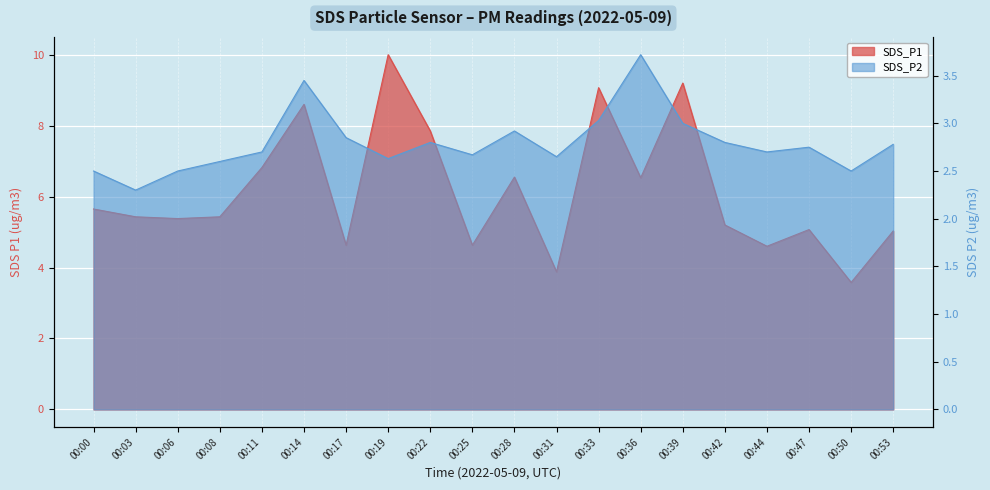

Rank the categories by SDS_P1 value from lowest to highest.

00:50, 00:31, 00:44, 00:17, 00:25, 00:53, 00:47, 00:42, 00:06, 00:03, 00:08, 00:00, 00:36, 00:28, 00:11, 00:22, 00:14, 00:33, 00:39, 00:19